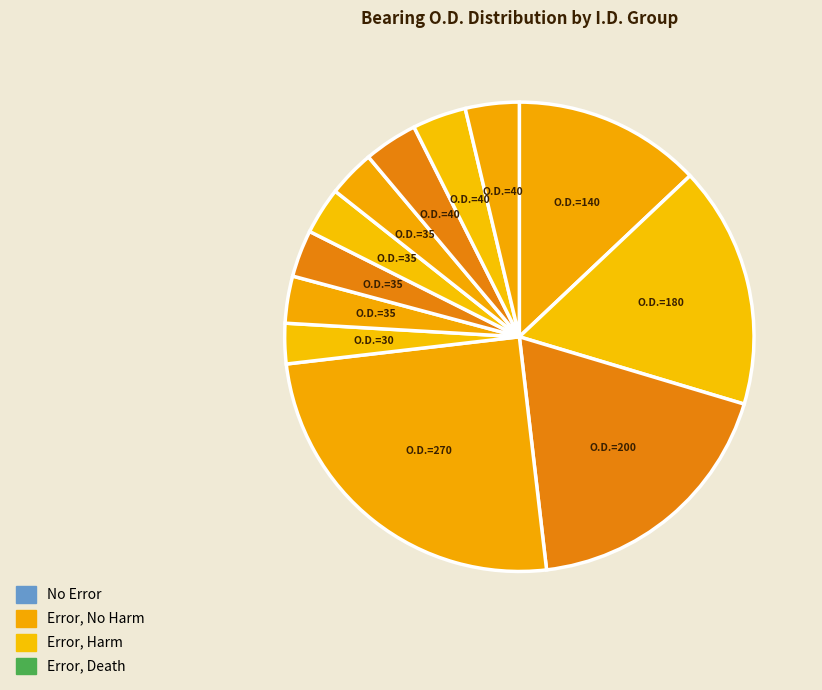

How many slices are in this pie chart?

12